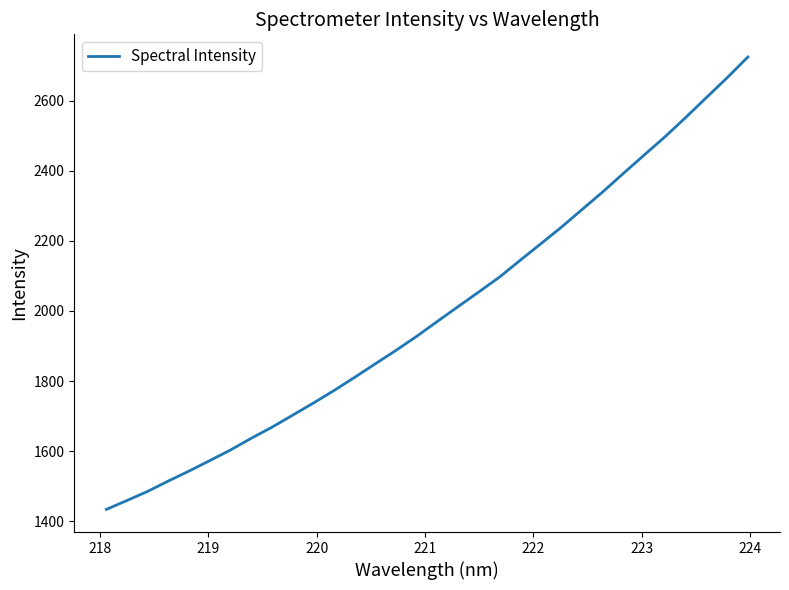

What is the maximum value shown in the chart?

2724.4